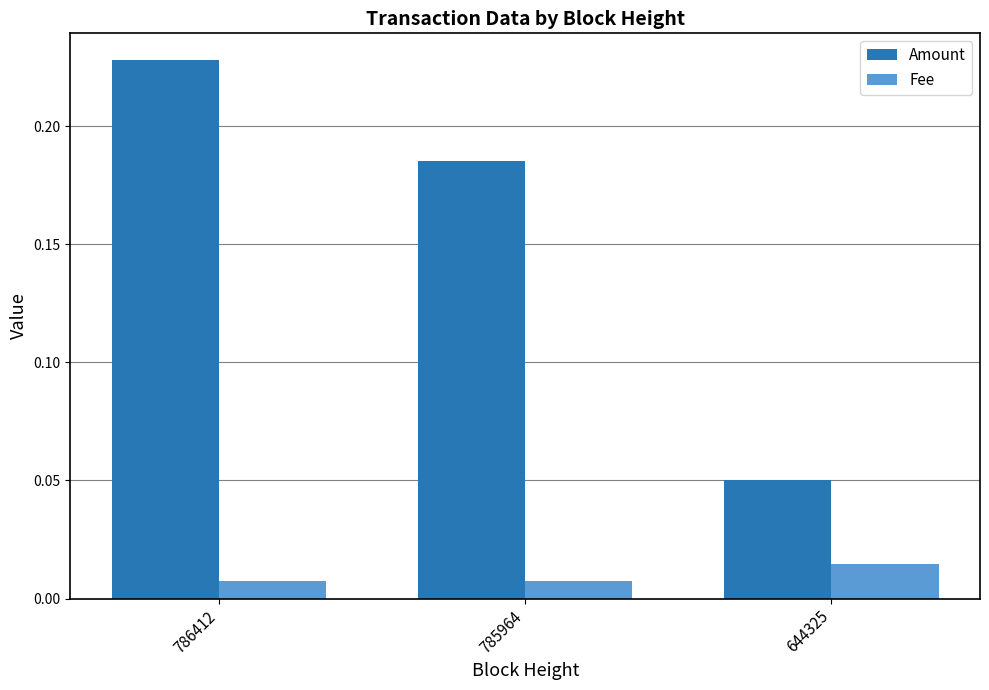

Is it true that Amount equals 0.3 at 785964?

False